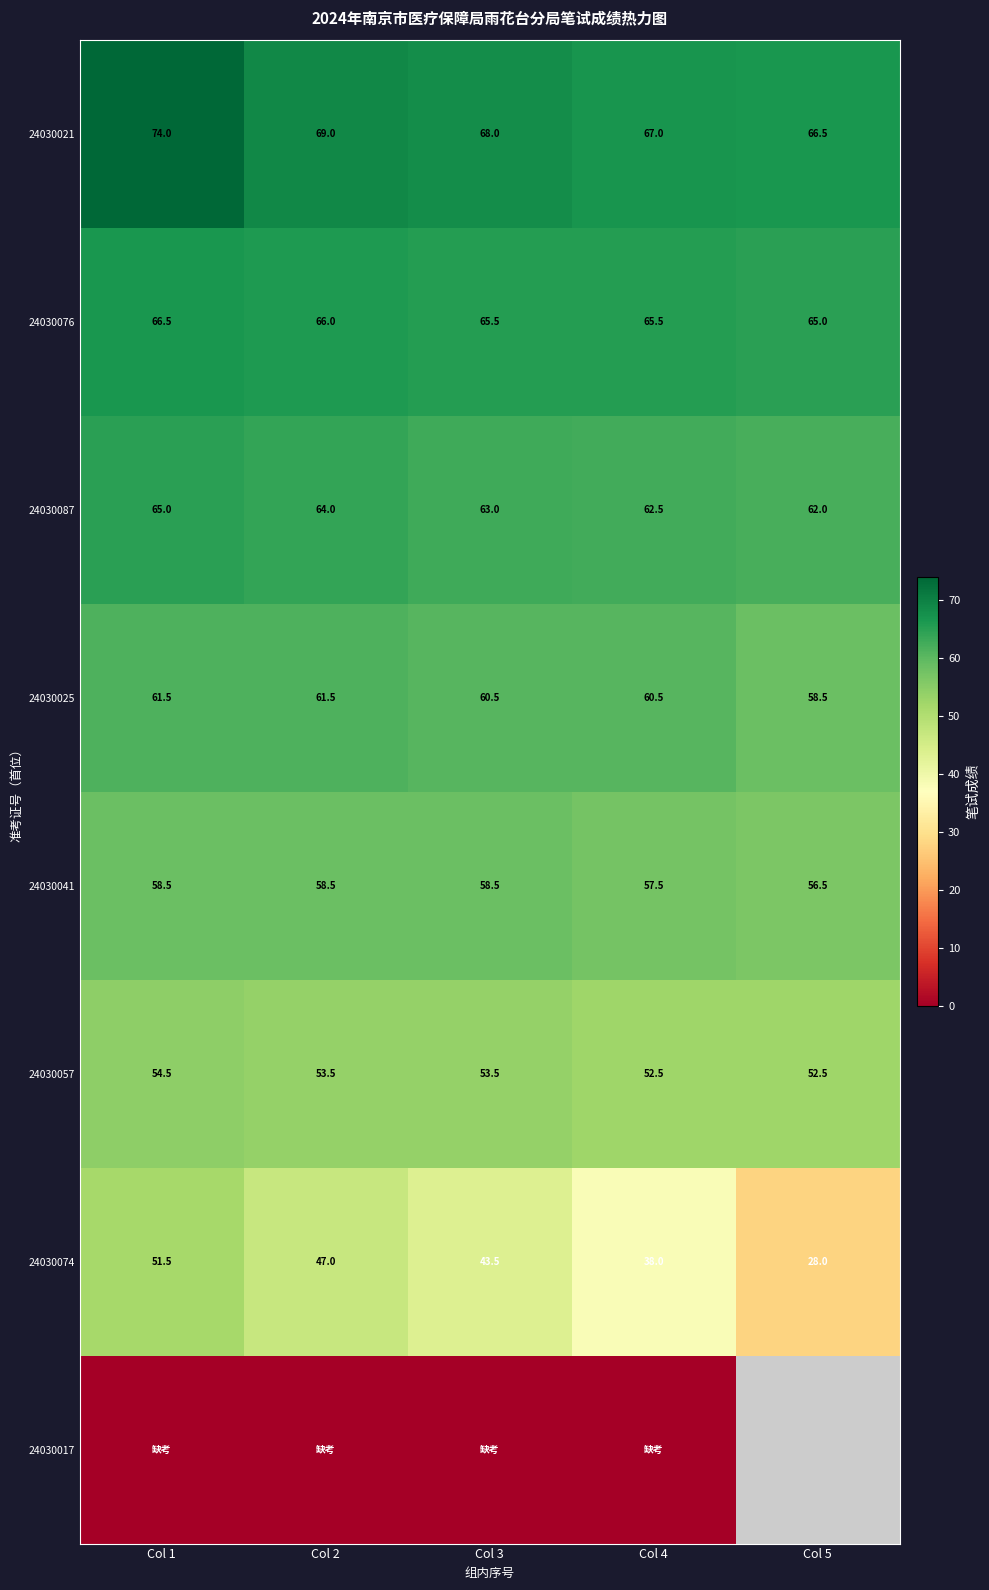

At which label is 24030021 closest to 70?

Col 2